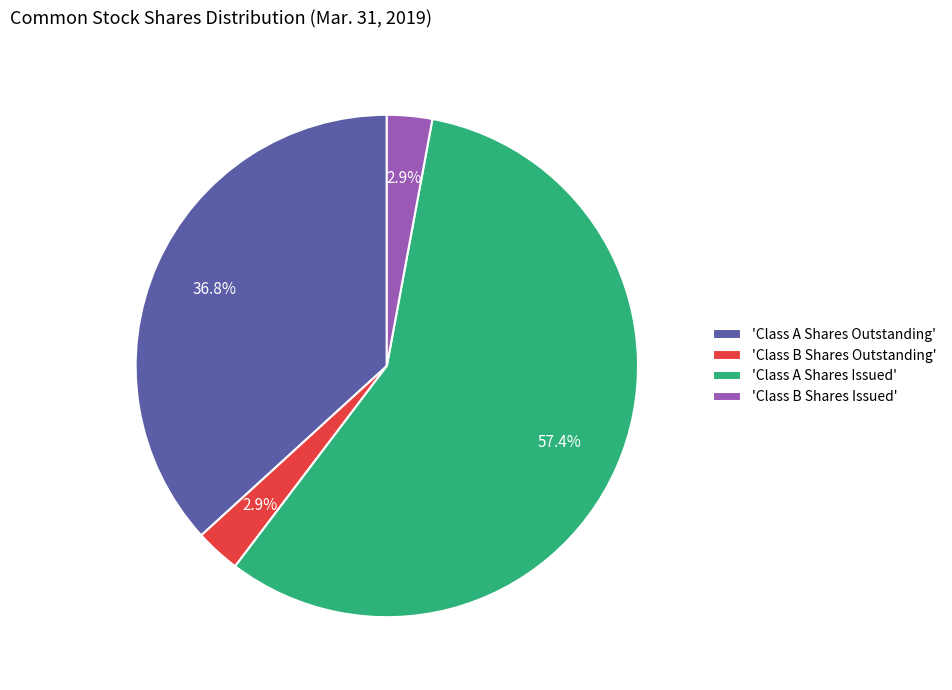

To the nearest percent, what is the difference between the largest and smallest slice percentages?

54%